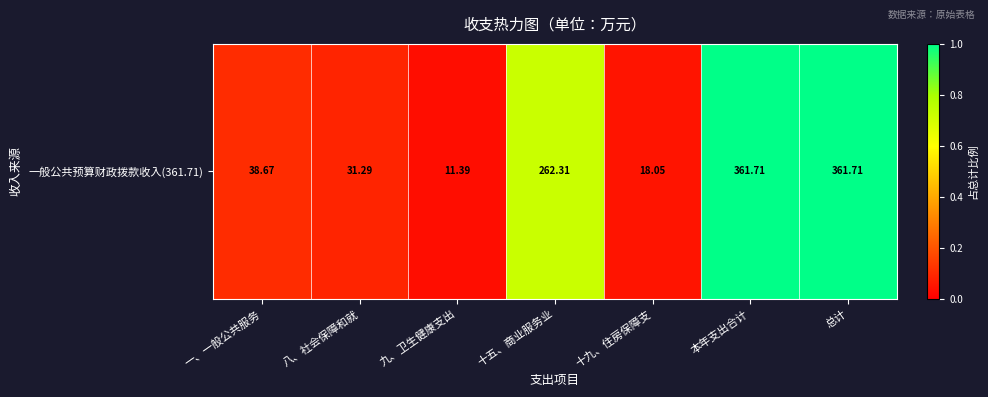

What is the sum of the values at 十九、住房保障支 and 本年支出合计?

1.0